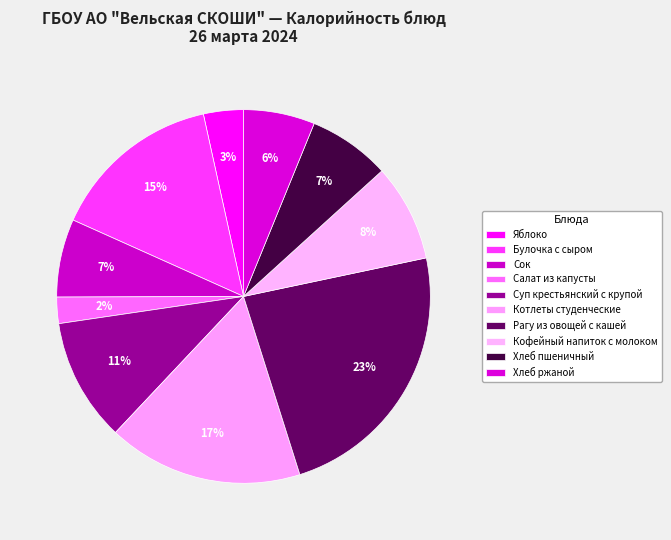

What is the change in value from Рагу из овощей с кашей to Хлеб ржаной?

-235.0